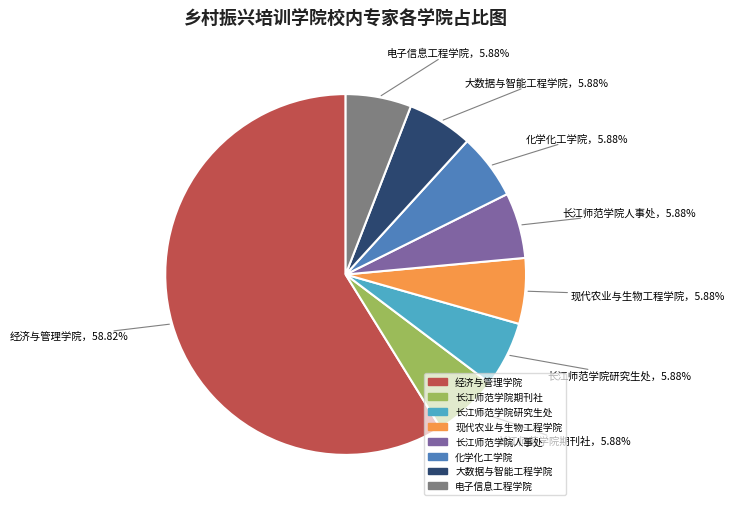

The 化学化工学院 slice represents 1% of the pie. True or false?

False